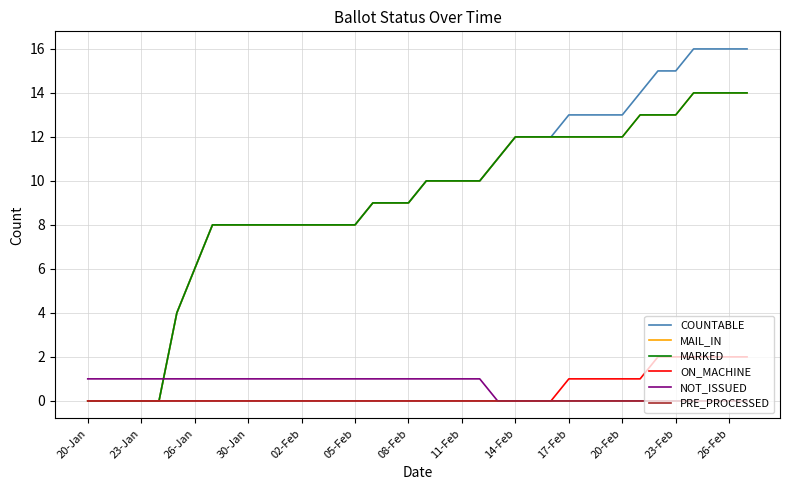

True or false: COUNTABLE has more than 1 points higher than both neighbors.

False